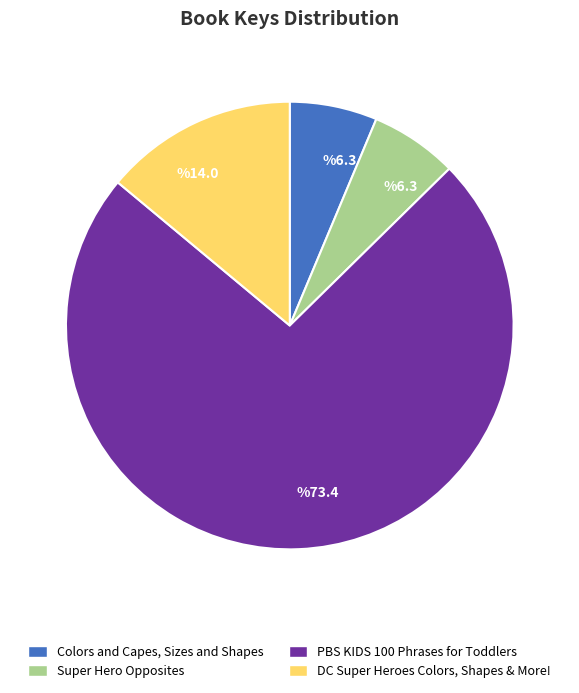

Is it true that Colors and Capes, Sizes and Shapes is 6% of the pie?

True